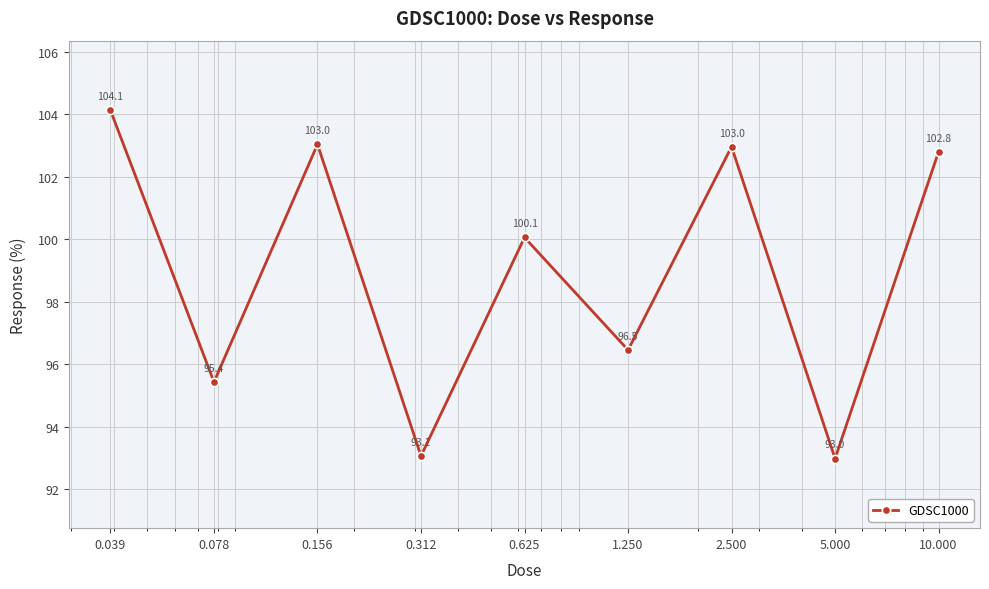

What is the difference between the maximum and minimum values?

11.1